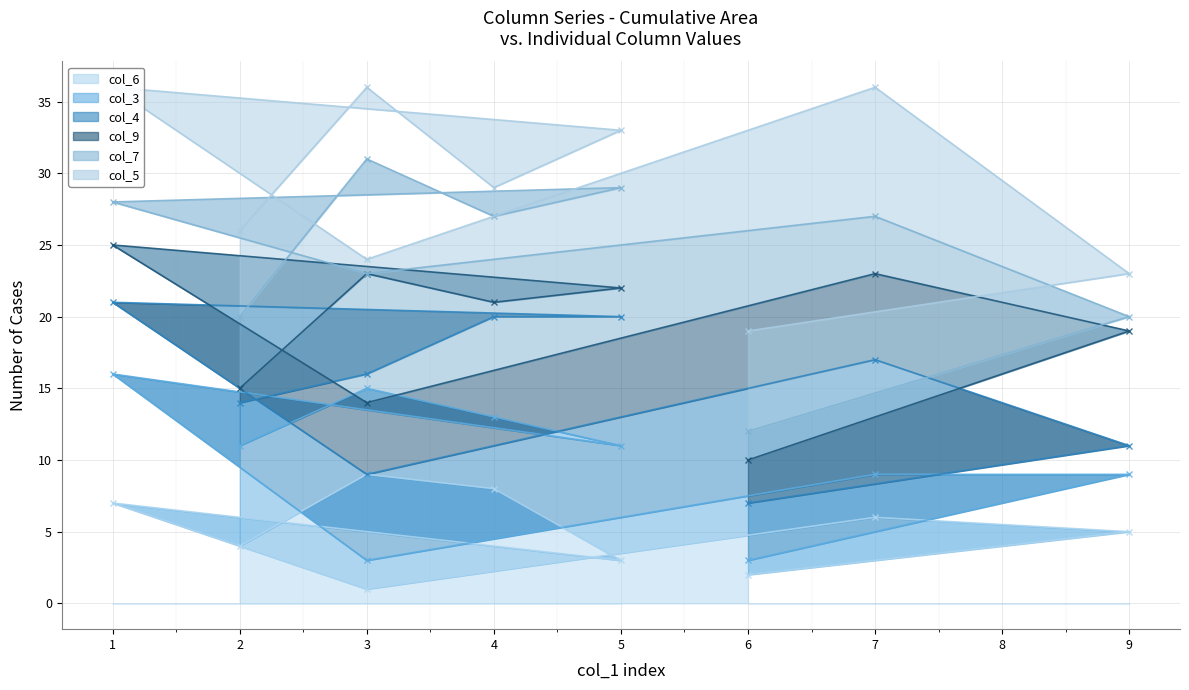

Which label corresponds to the smallest value in the chart?

3